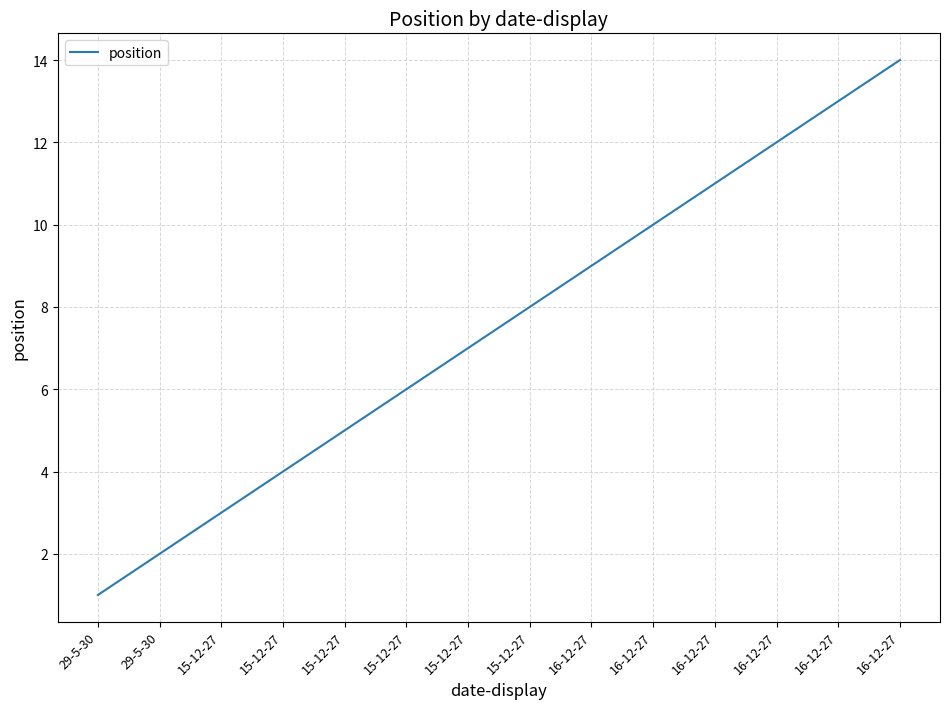

How many lines are shown in the chart?

1